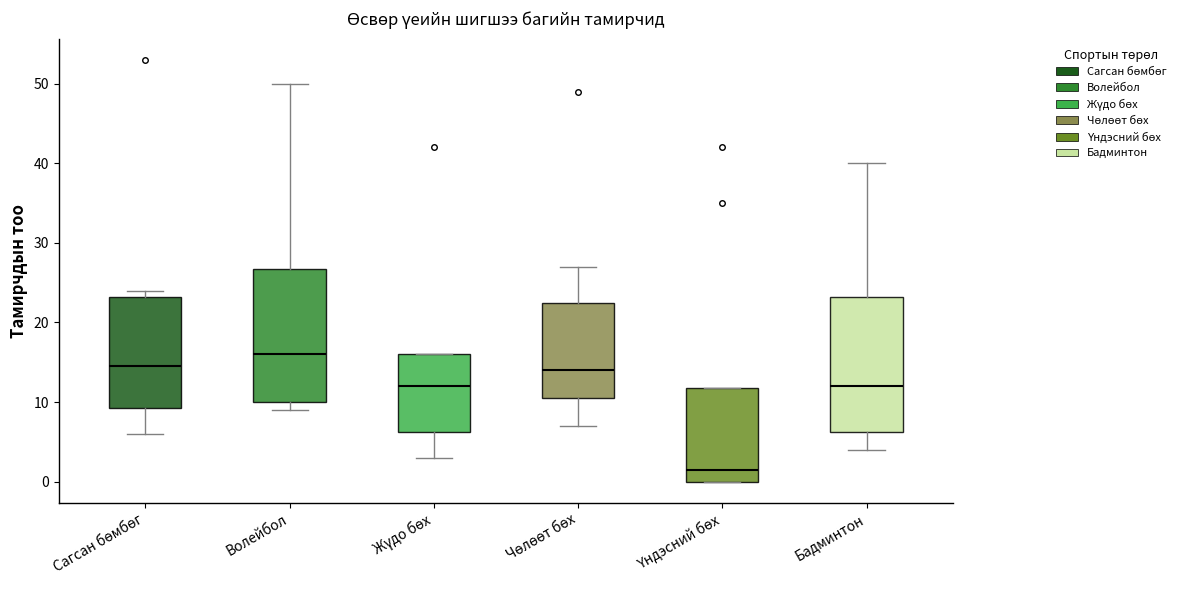

Which box has the highest median line?

Волейбол